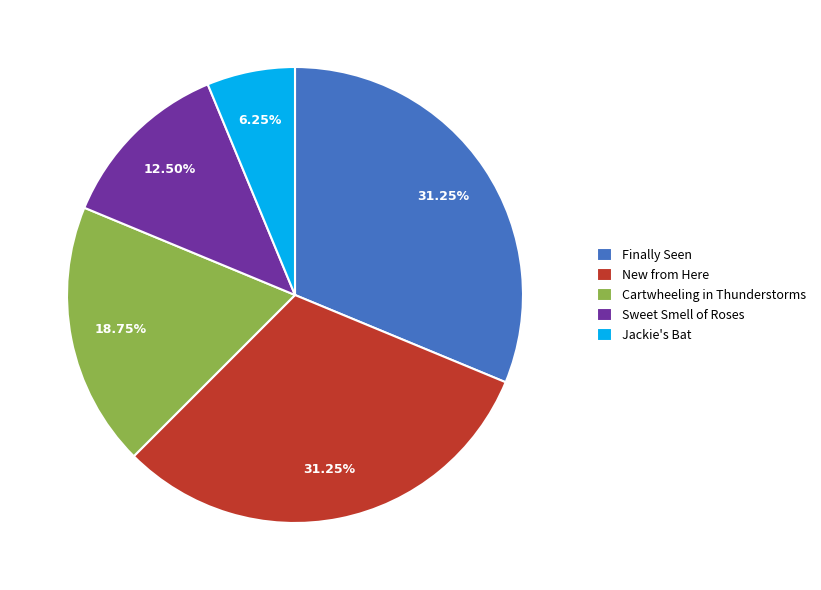

To the nearest percent, what percentage of the pie is Finally Seen?

31%